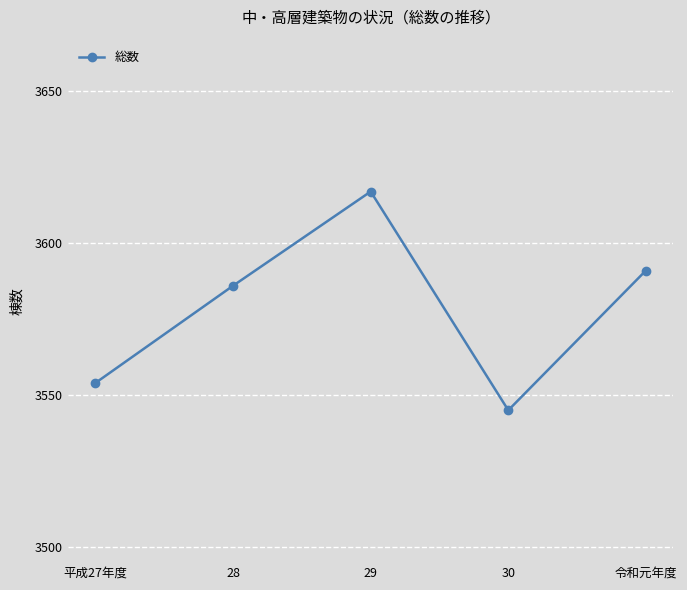

Reading right to left, what are all the values shown in this chart?

令和元年度=3591	30=3545	29=3617	28=3586	平成27年度=3554